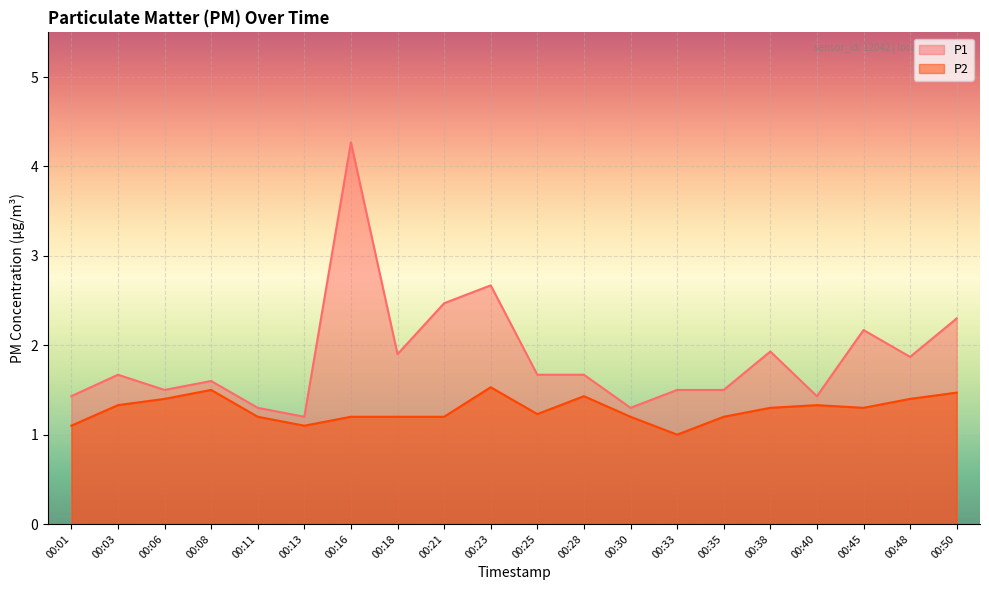

True or false: P1 has a value of 0.3 at 00:30.

False